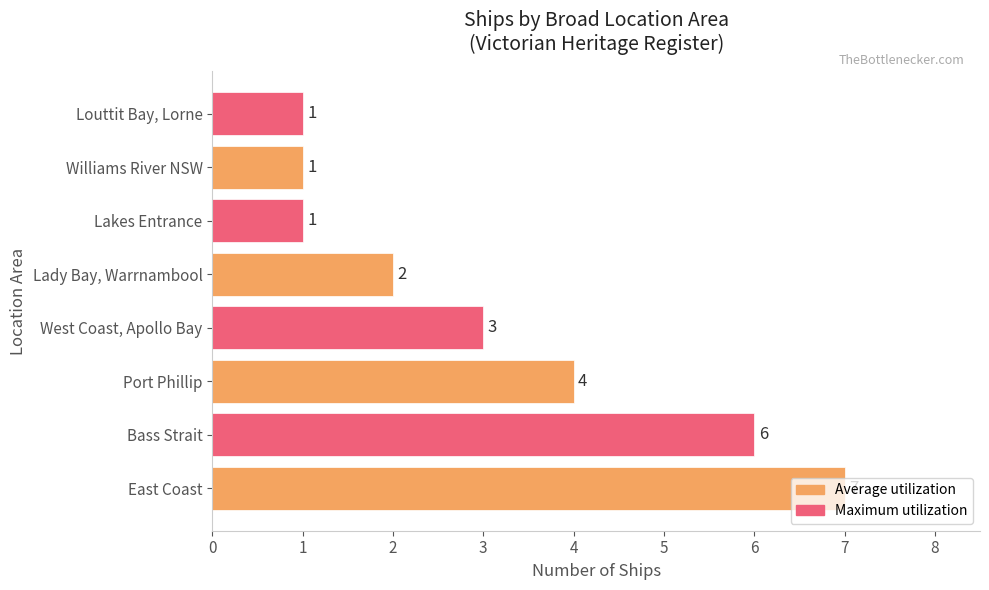

What is the greatest value displayed?

7